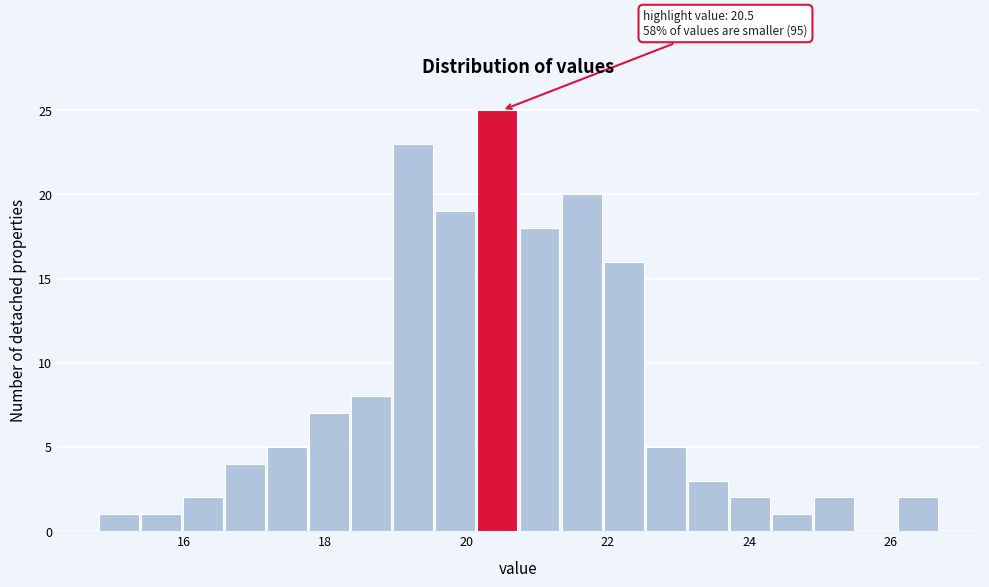

Around what value on the x-axis is the tallest bar? Give the approximate position of its centre, as read against the axis.

20.4